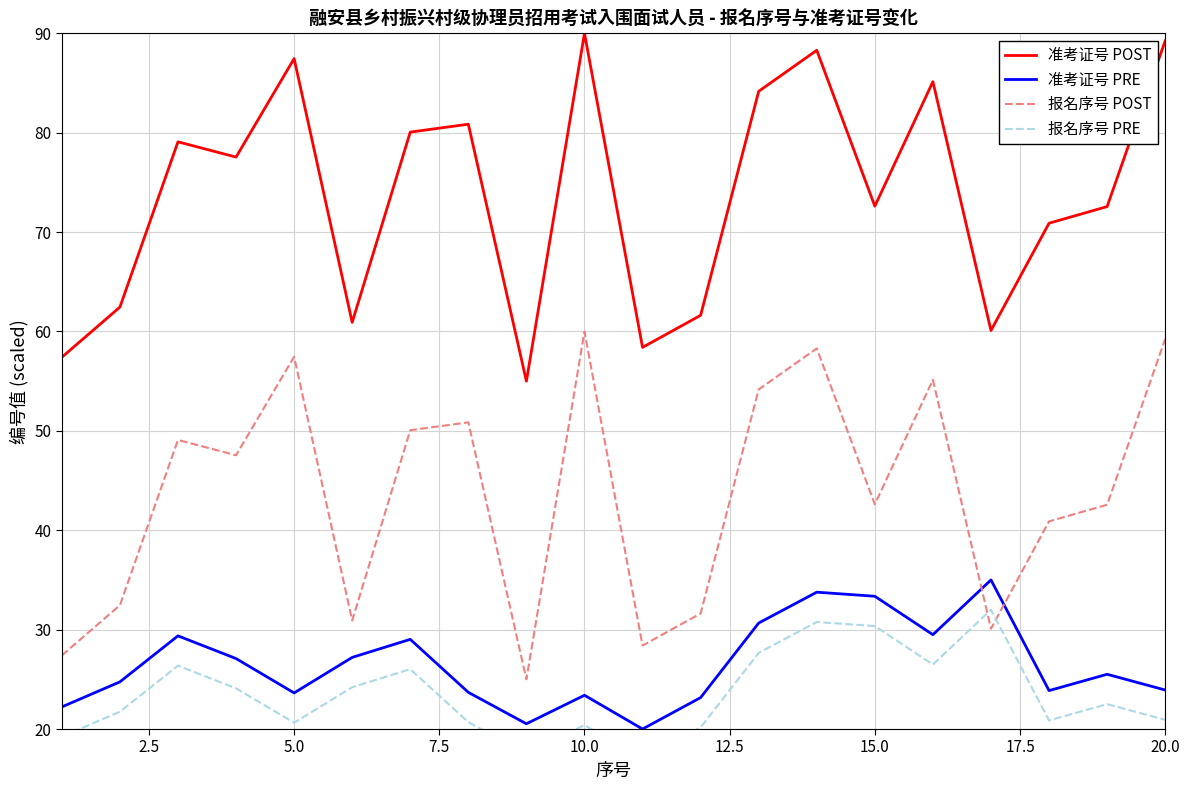

True or false: 报名序号 PRE and 准考证号 POST cross at least once.

False